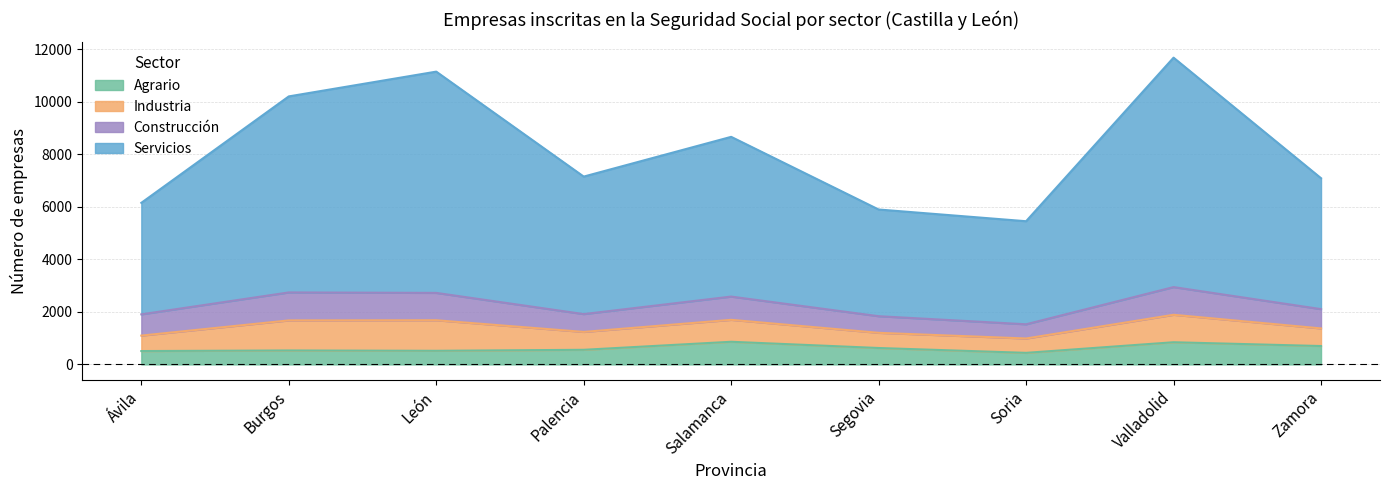

Which series has the largest range (max minus min)?

Servicios